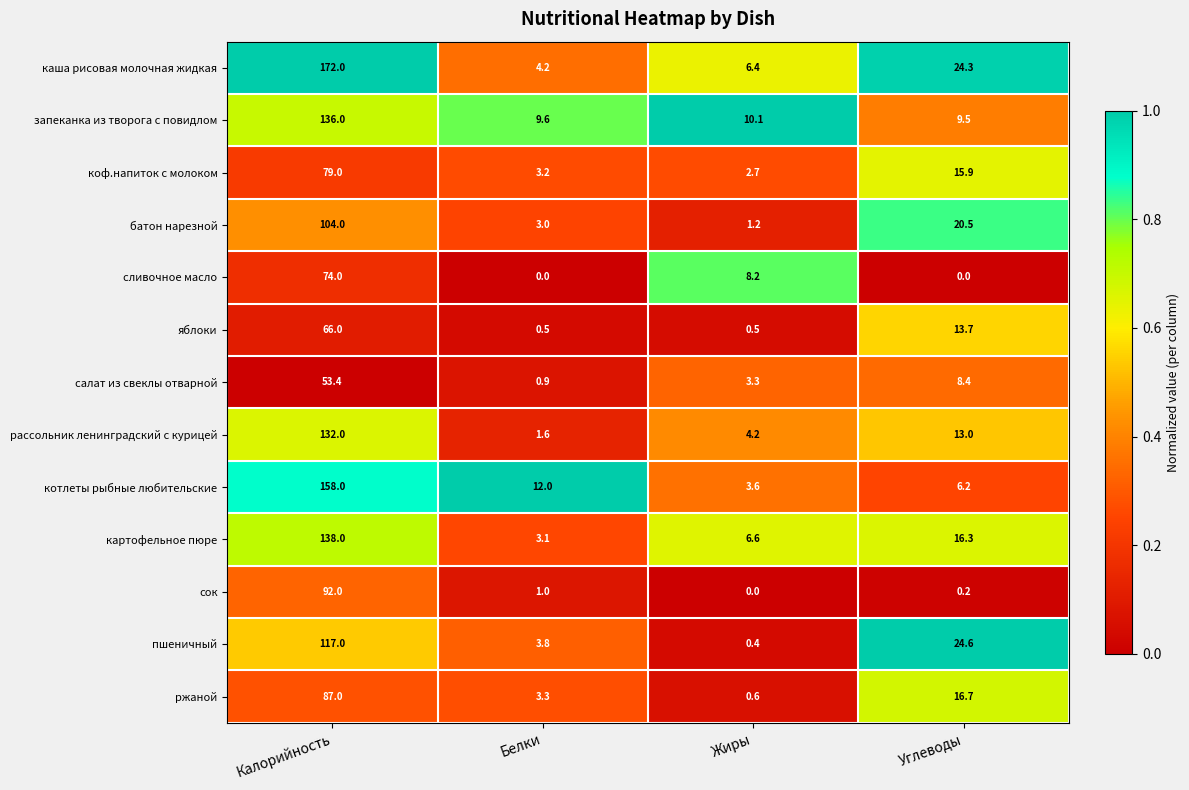

Rank the series by their maximum value, from highest to lowest.

каша рисовая молочная жидкая, котлеты рыбные любительские, картофельное пюре, запеканка из творога с повидлом, рассольник ленинградский с курицей, пшеничный, батон нарезной, сок, ржаной, коф.напиток с молоком, сливочное масло, яблоки, салат из свеклы отварной